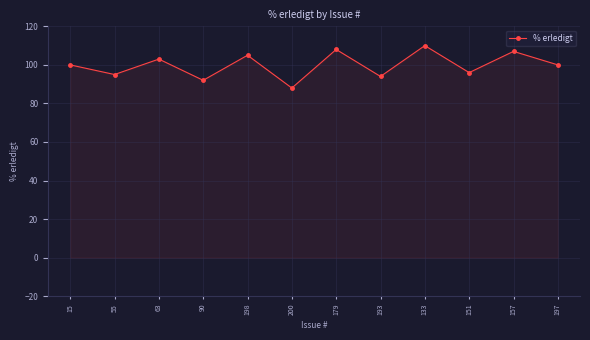

Reading left to right, list all the values displayed in this chart.

100	95	103	92	105	88	108	94	110	96	107	100